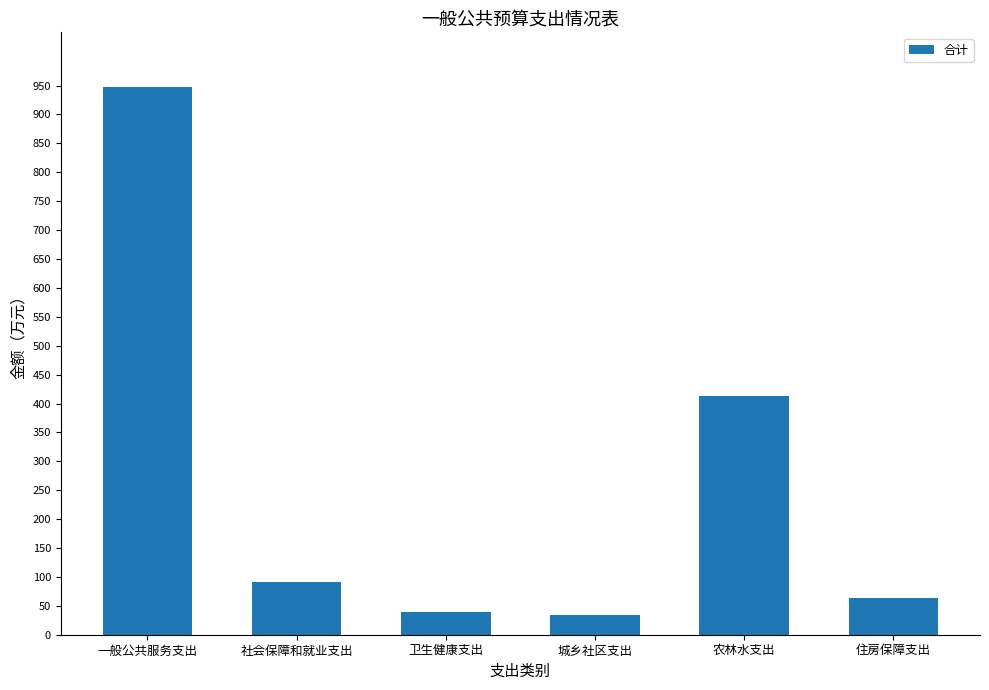

What is the approximate value at 农林水支出?

413.5